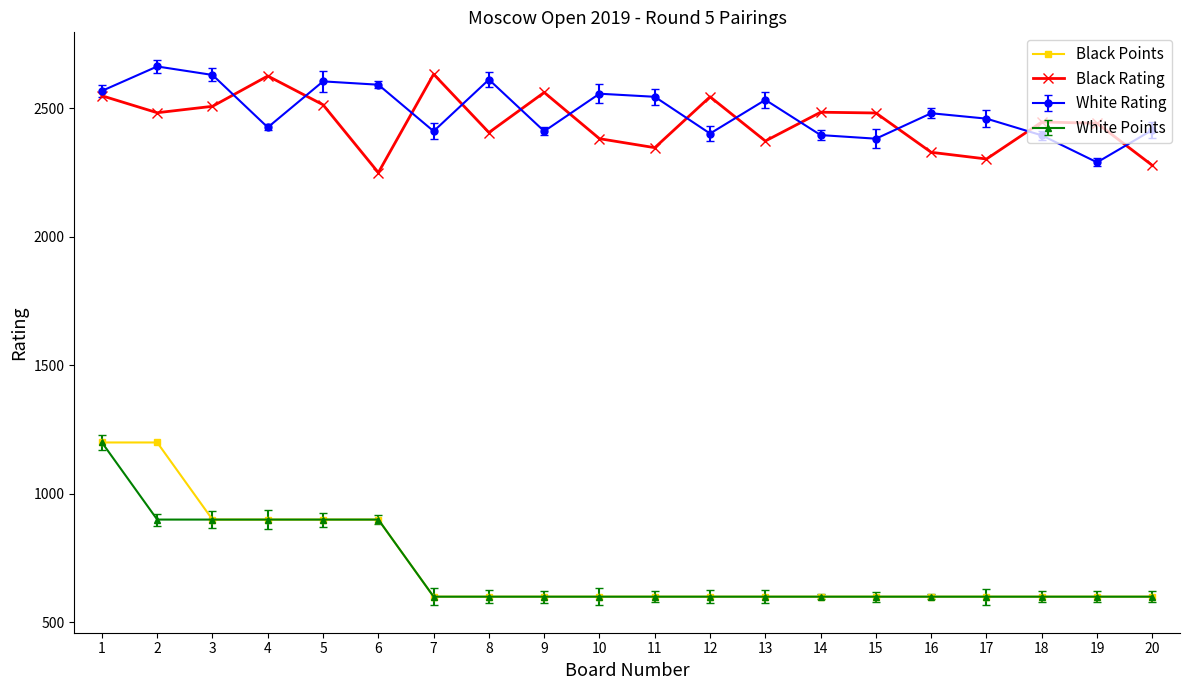

True or false: Black Points has more than 1 interior local peaks.

False